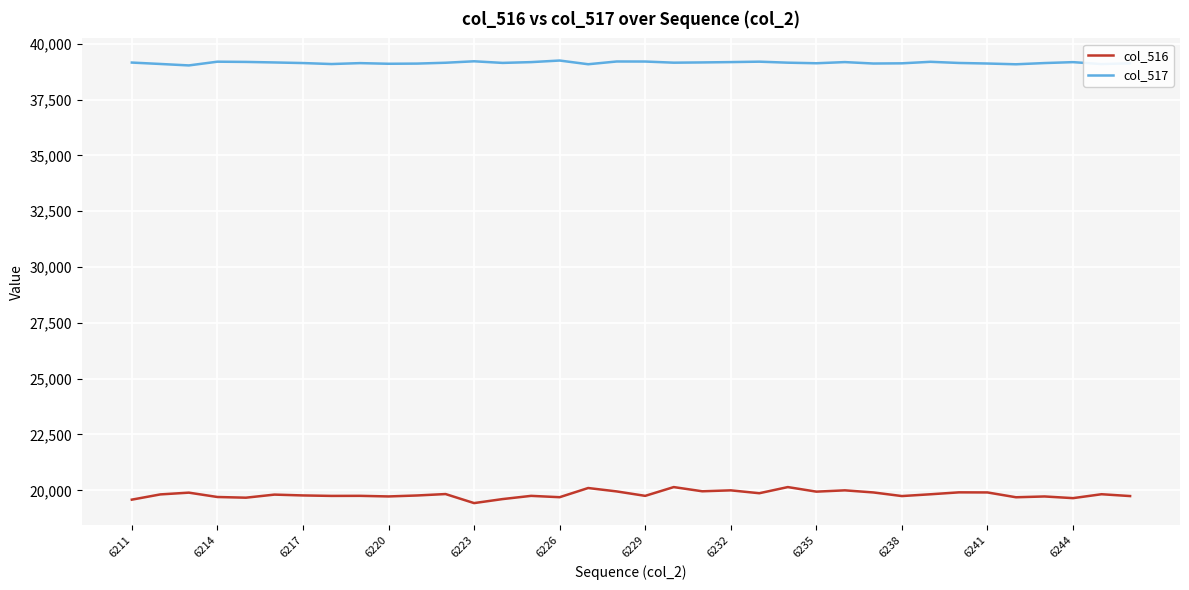

Which series has the largest range (max minus min)?

col_516